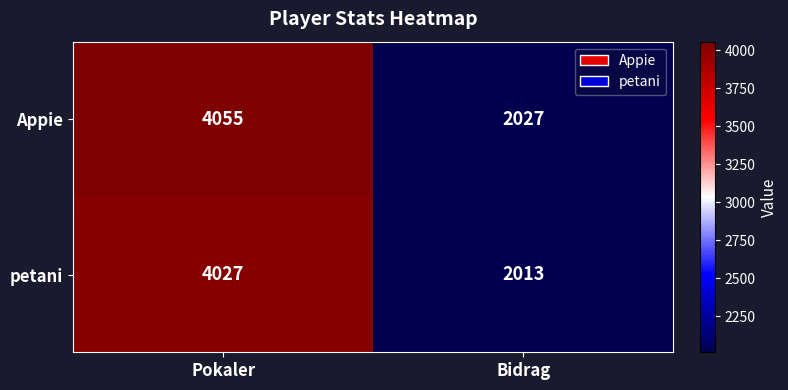

Which category has the highest value in the Appie series?

Pokaler